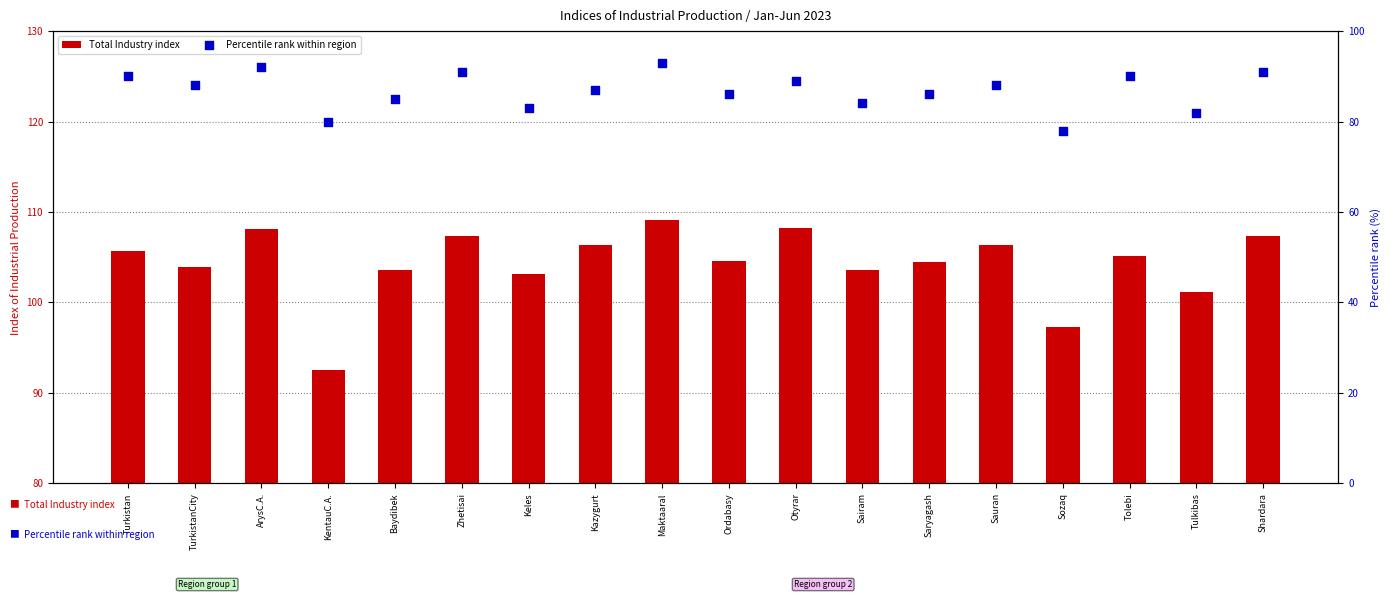

Which series has the widest spread of Y values?

Total Industry index